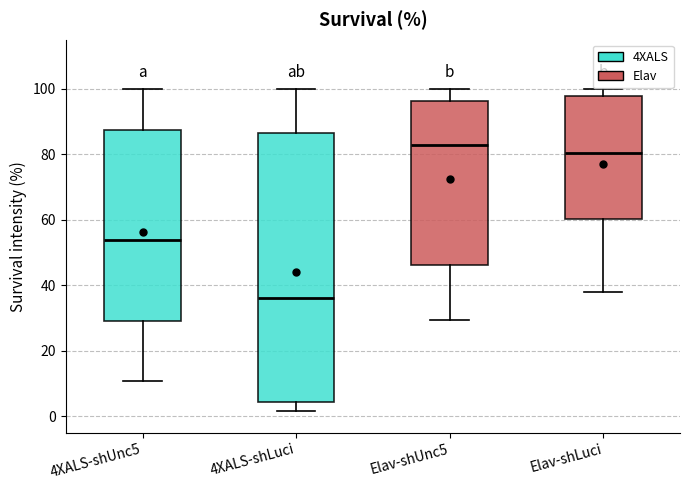

Reading left to right, transcribe this box plot: for each box, give where its median line is, the range the box spans, and where its two whiskers end, as read against the y-axis. The values are not printed on the chart, so give them approximately, as read against the axis.

4XALS-shUnc5: median 54, box 30 to 88, whiskers 10 to 100
4XALS-shLuci: median 36, box 4 to 86, whiskers 2 to 100
Elav-shUnc5: median 82, box 46 to 96, whiskers 30 to 100
Elav-shLuci: median 80, box 60 to 98, whiskers 38 to 100